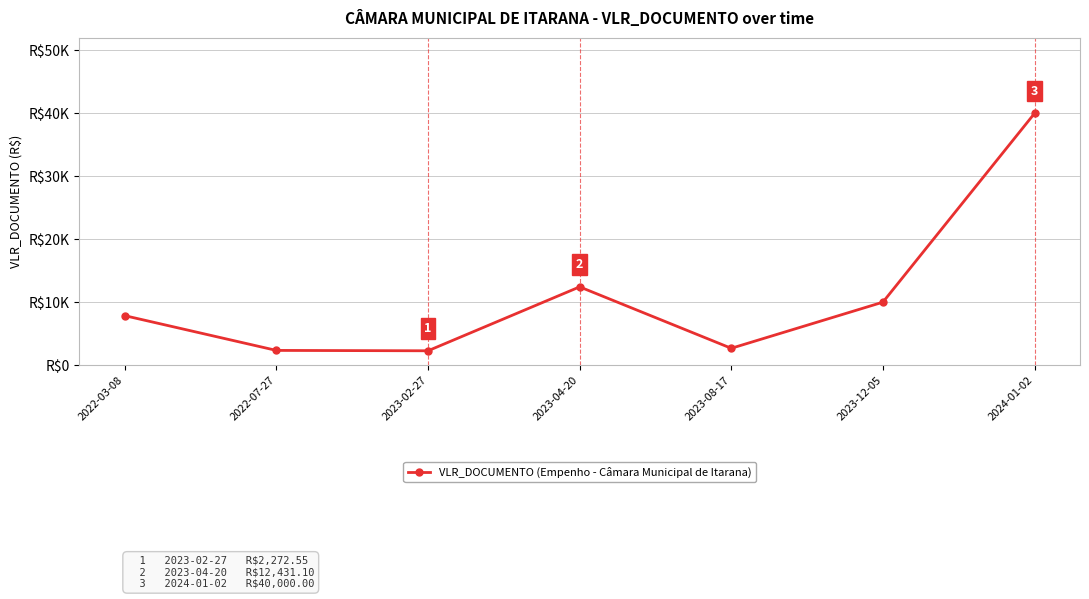

What is the label of the 6th point from the left?

2023-12-05